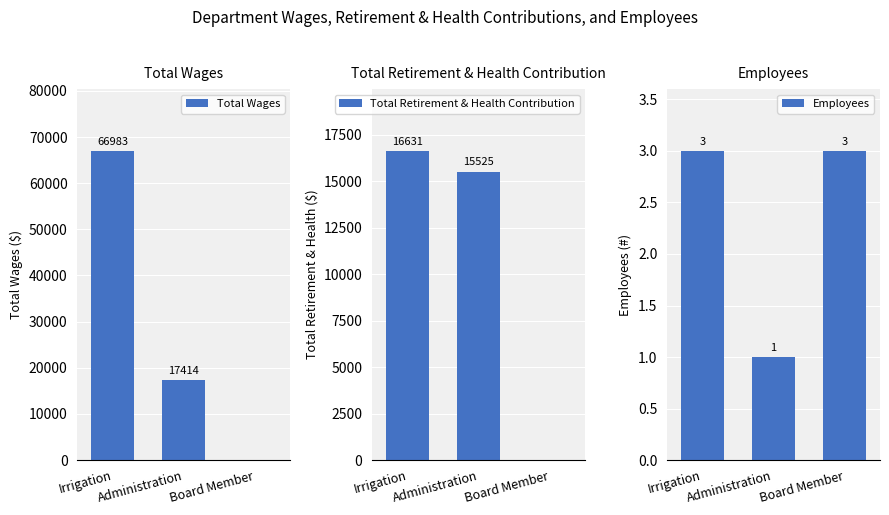

What is the total value across all series at Board Member?

3